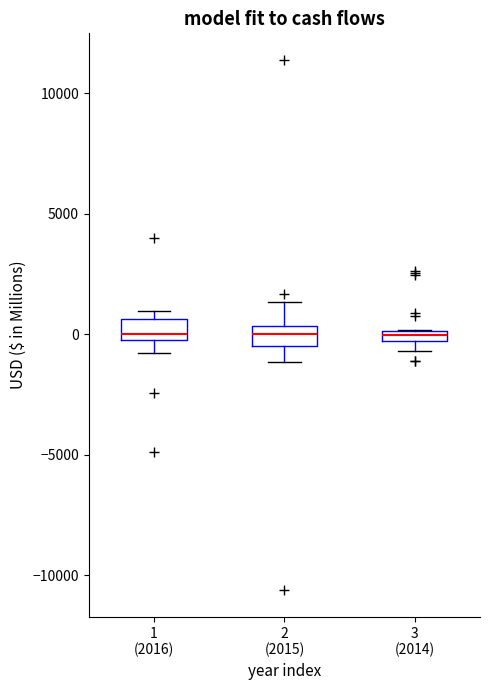

Where is the upper edge of the box for 1 (2016) on the y-axis? The values are not printed on the chart, so give them approximately, as read against the axis.

500